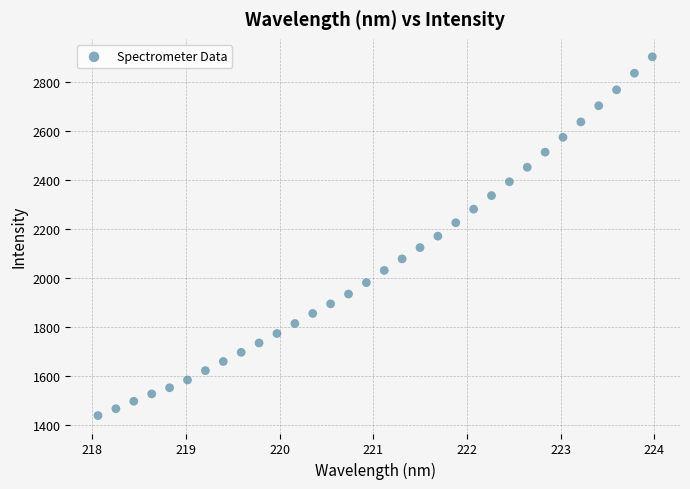

What is the range of X values (max minus min)?

5.9